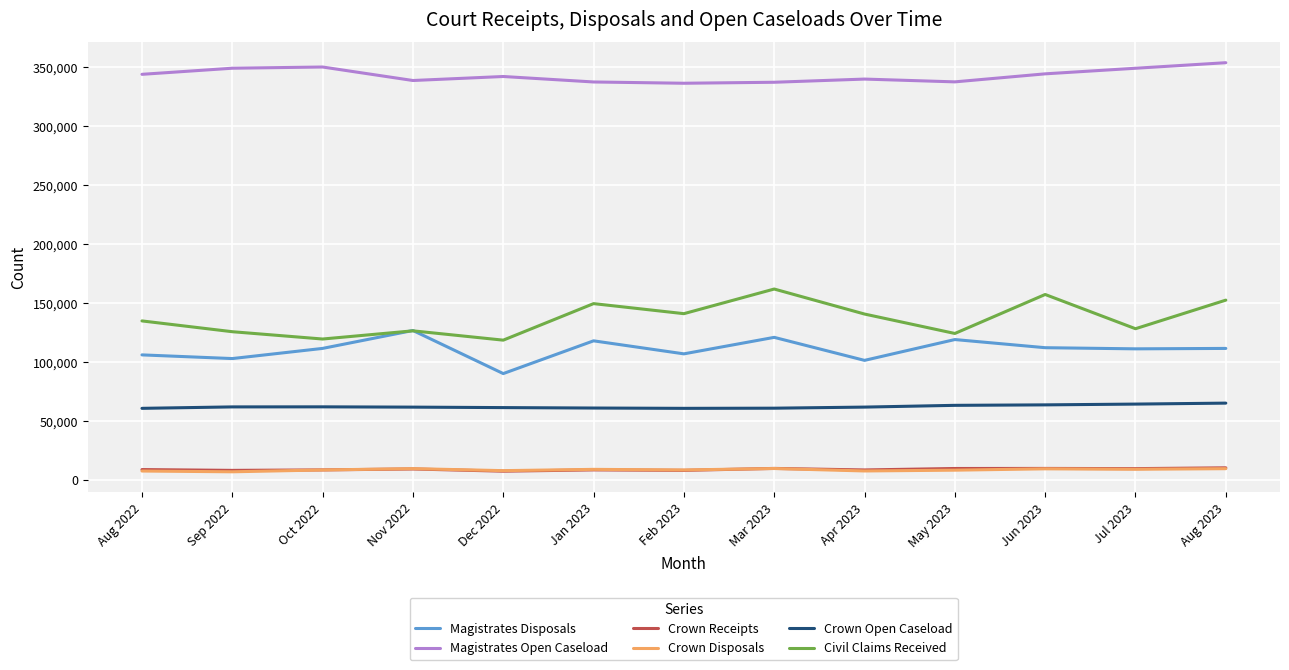

The value of Civil Claims Received at Jul 2023 is 211987. True or false?

False